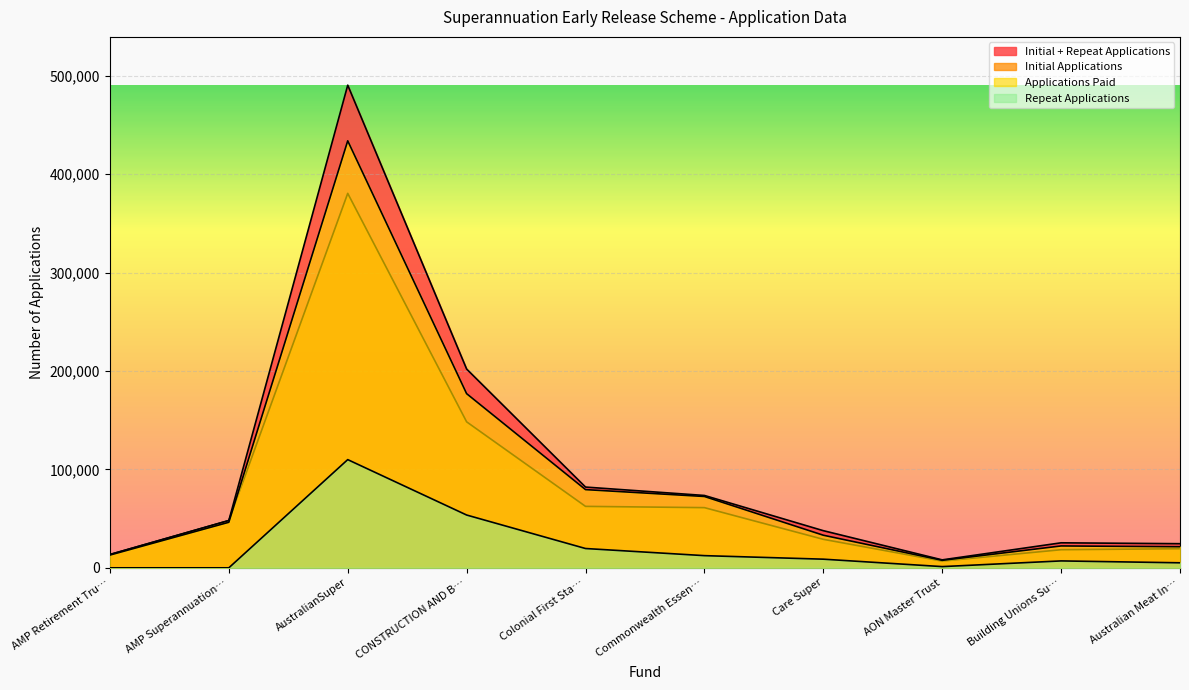

True or false: Applications Paid has a value of 33848 at Building Unions Su….

False